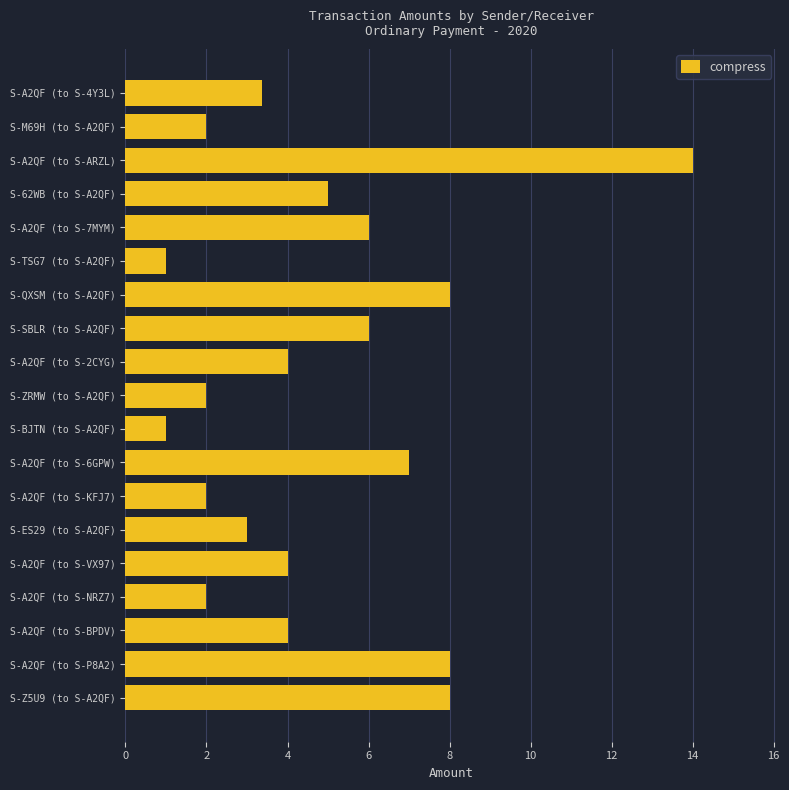

At which label is the value closest to 7?

S-A2QF (to S-6GPW)